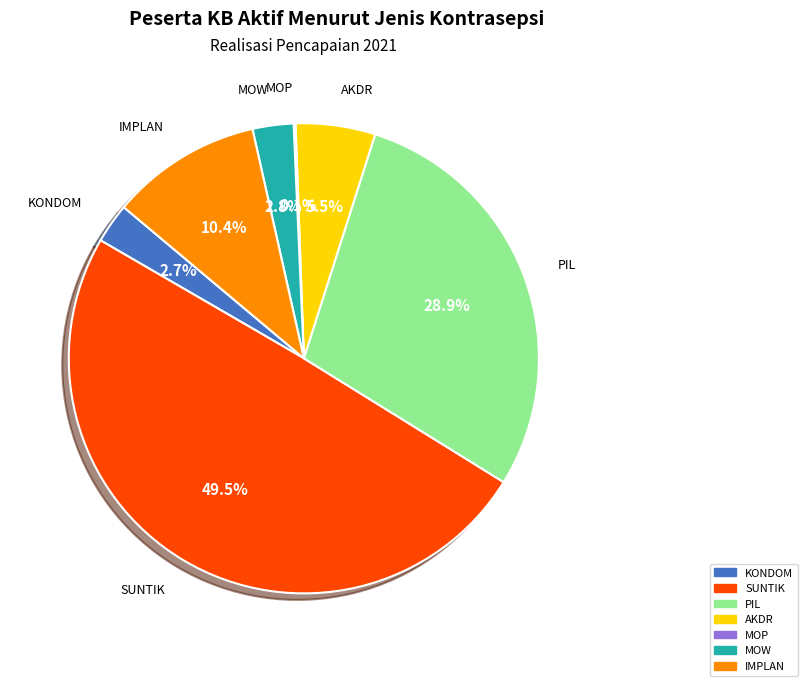

Which category has the biggest portion of the pie?

SUNTIK